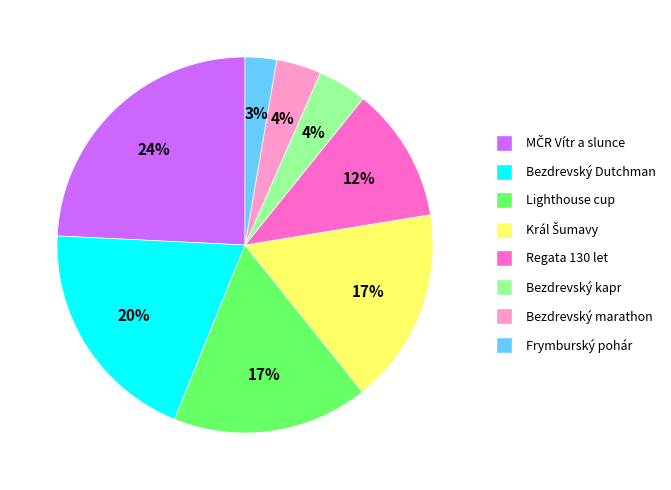

What is the smallest slice in the pie chart?

Frymburský pohár